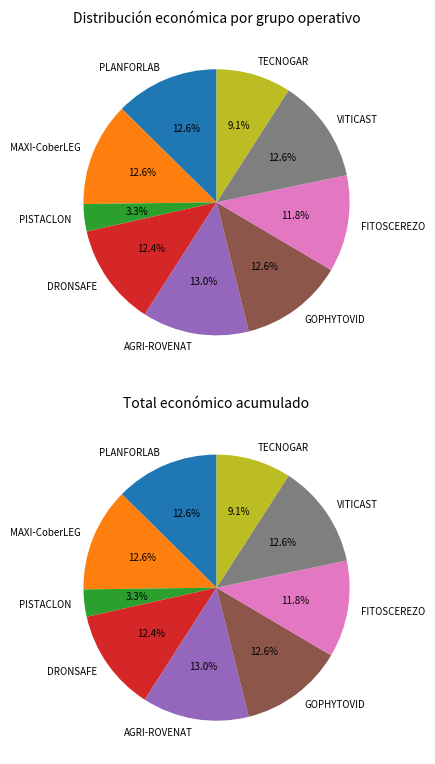

Combined, what portion of the pie is PISTACLON and AGRI-ROVENAT?

16.3%